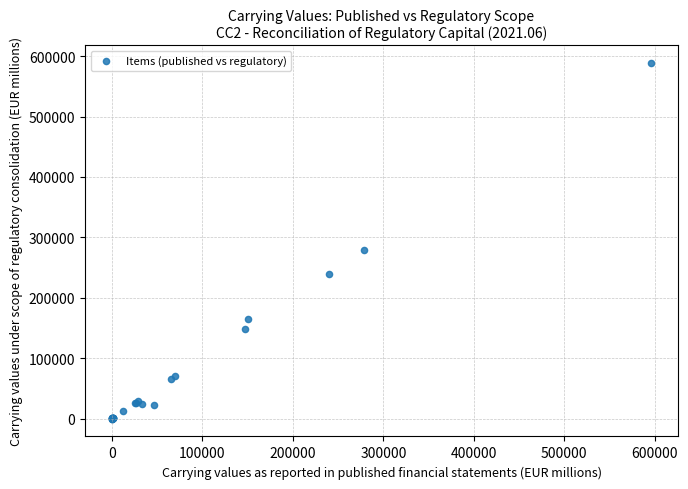

What Y value in the scatter plot is closest to 294159?

278514.5